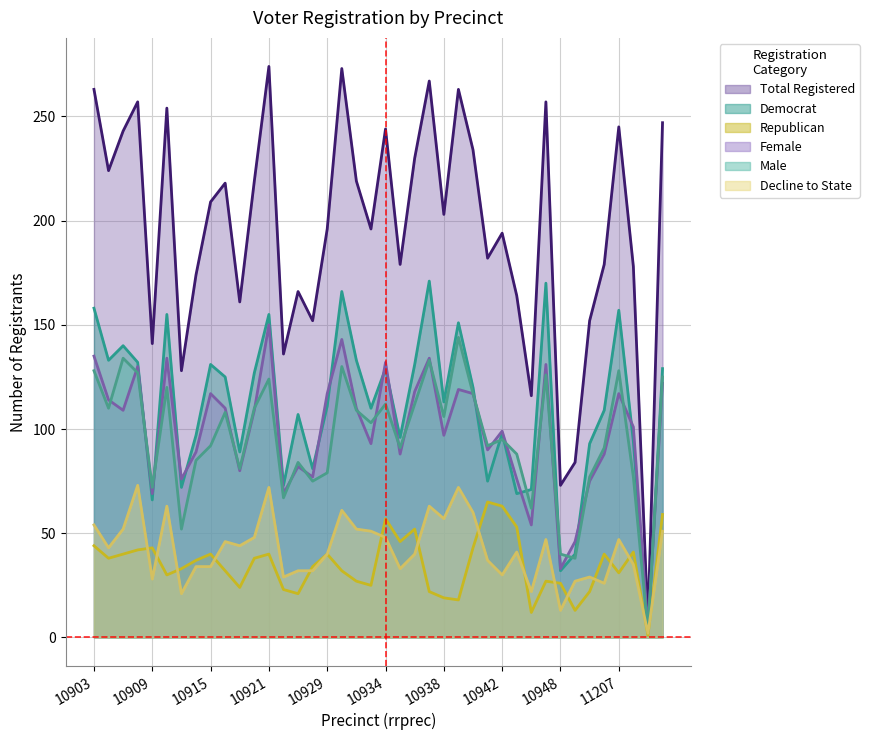

Where is the first local maximum for male?

10906